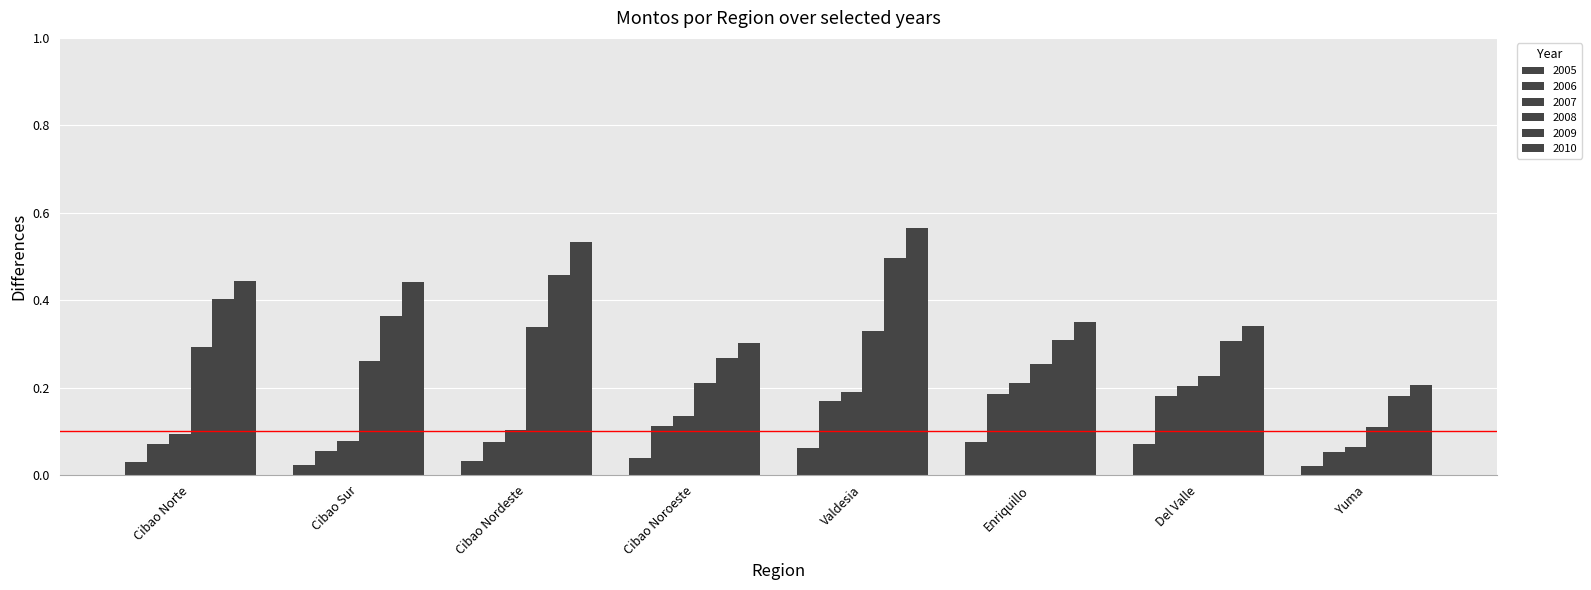

How many 2008 values are between 0 and 1?

8